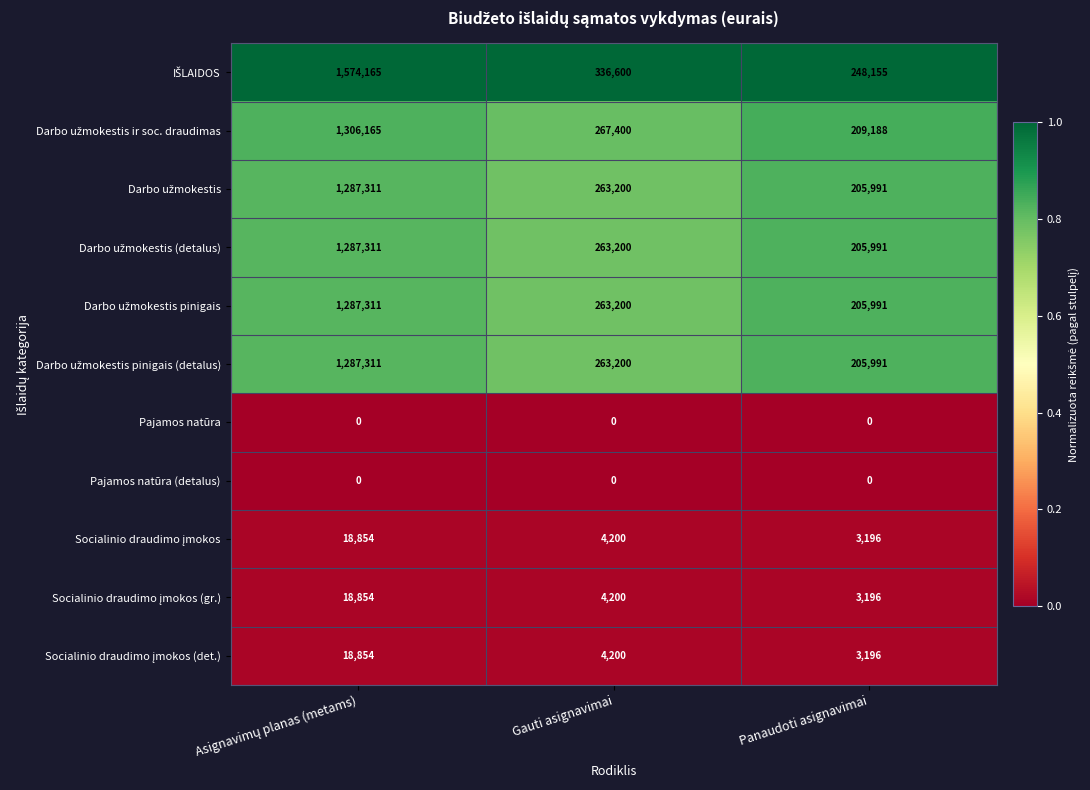

What is the maximum value shown in the chart?

1574165